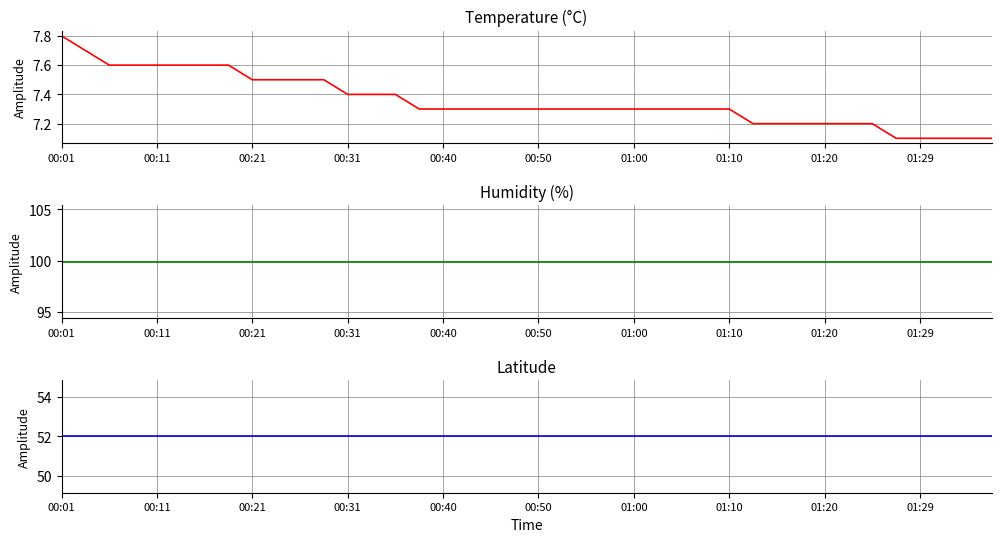

What is the maximum value shown in the chart?

99.9